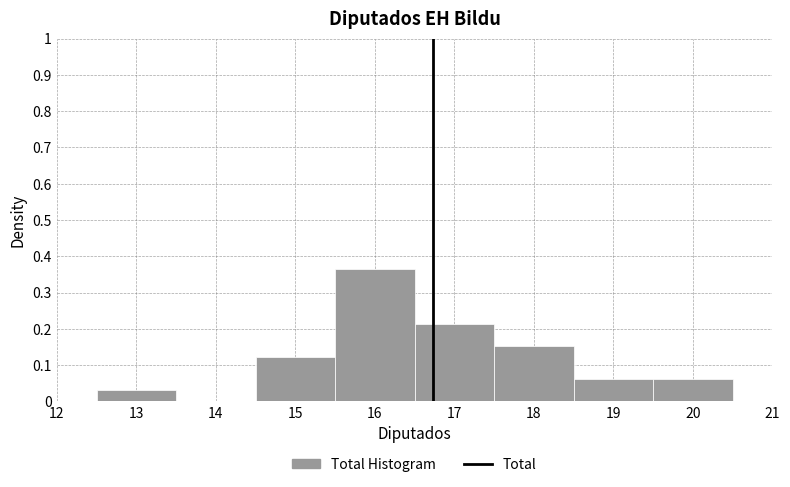

Reading left to right, transcribe this chart: for each bar, give the range it covers on the x-axis and its height. The values are not printed on the chart, so give them approximately, as read against the axis.

12.5 to 13.5: 0.03
13.5 to 14.5: 0
14.5 to 15.5: 0.12
15.5 to 16.5: 0.36
16.5 to 17.5: 0.21
17.5 to 18.5: 0.15
18.5 to 19.5: 0.06
19.5 to 20.5: 0.06